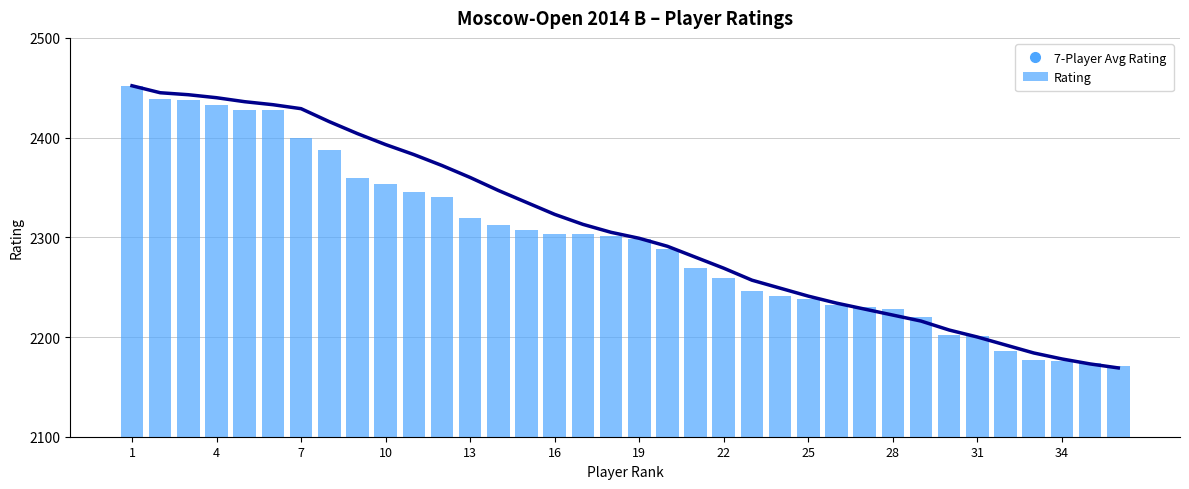

What is the difference between the second highest and minimum values in the Rating series?

268